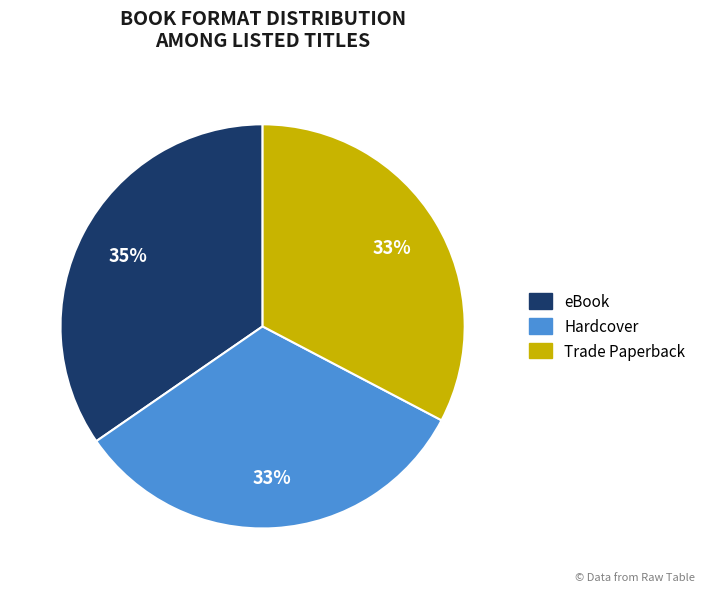

How many segments does this pie chart have?

3